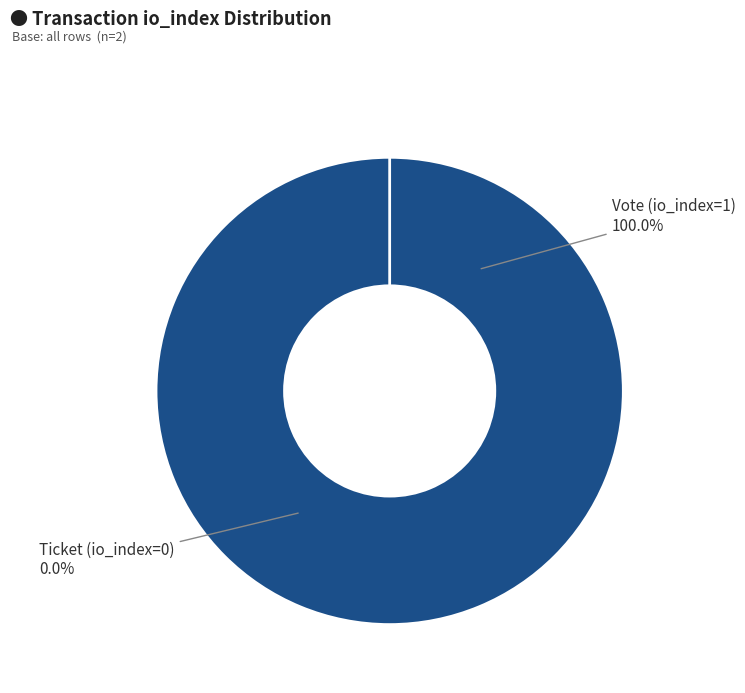

Which slice is the smallest?

Ticket (io_index=0)